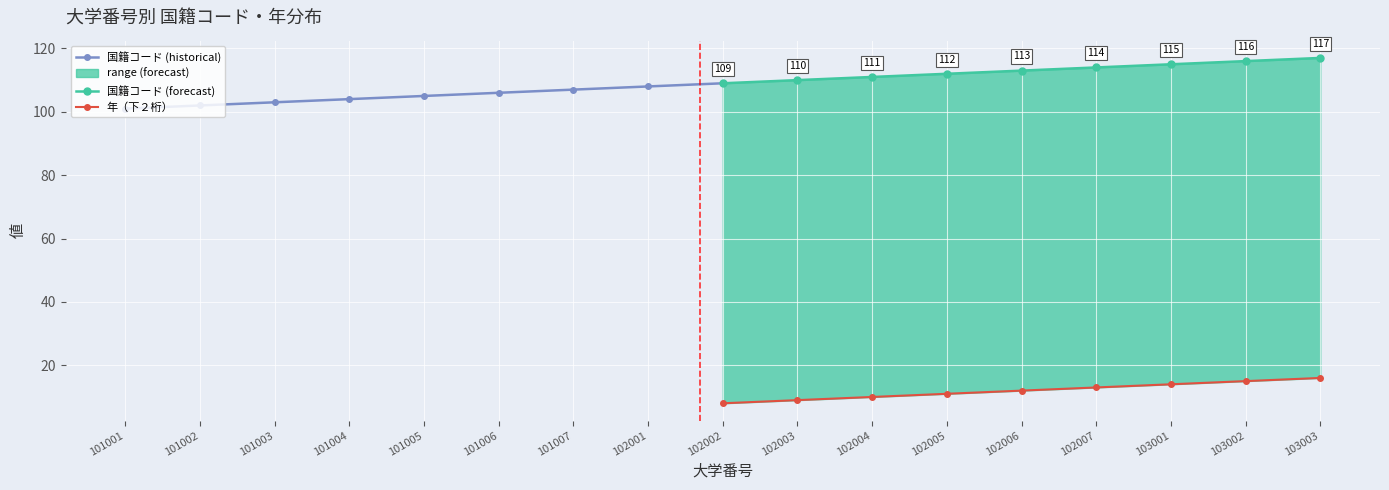

True or false: 国籍コード (historical) and 年（下２桁） cross at least once.

False